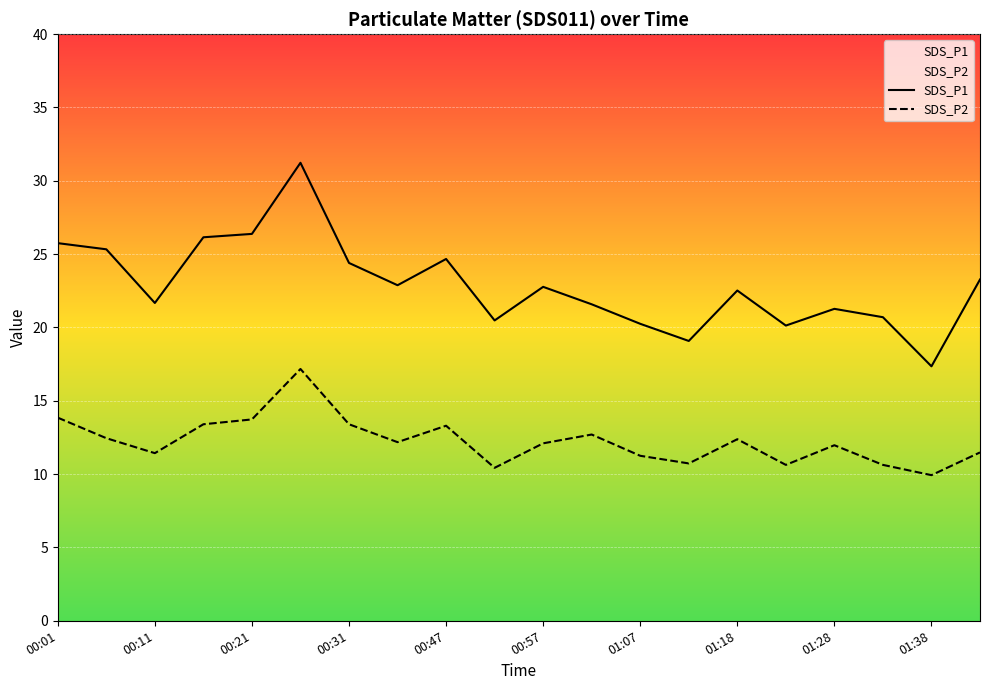

The value of SDS_P2 at 00:16 is 18.5. True or false?

False